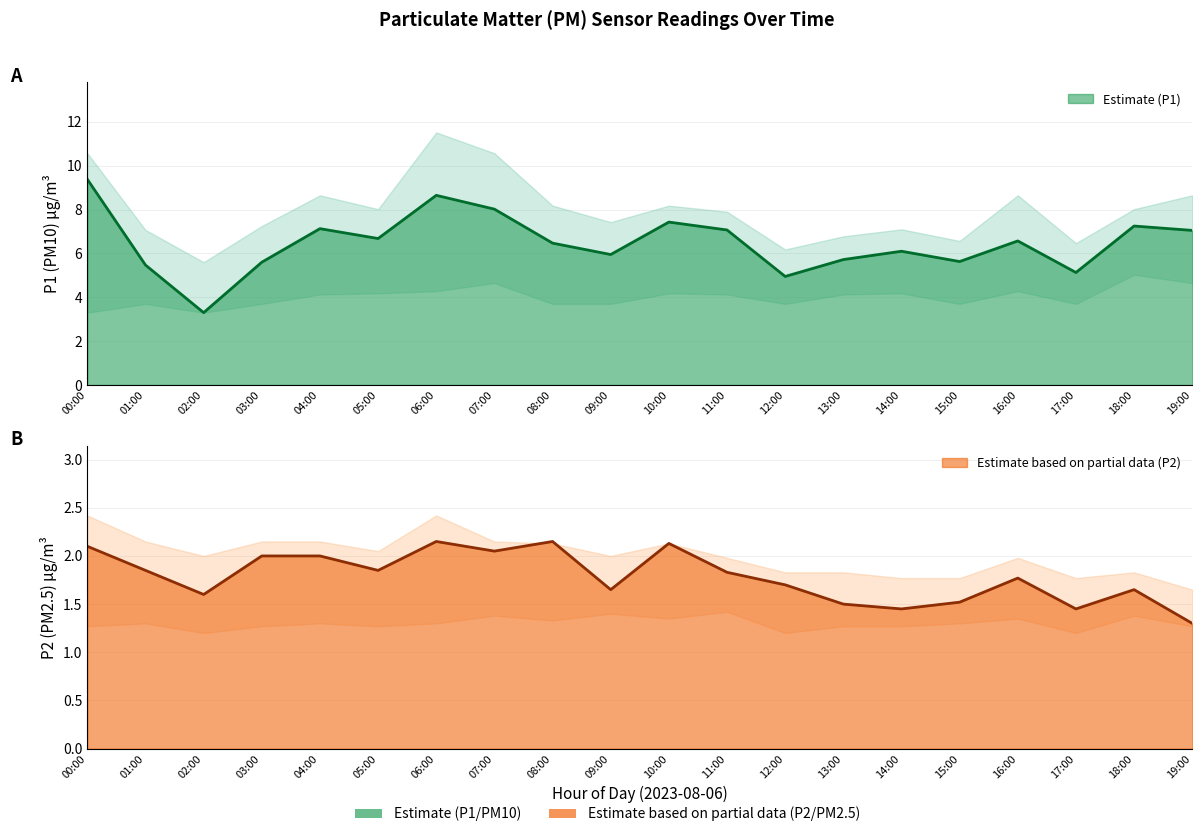

What is the total value across all series at 18:00?

25.2